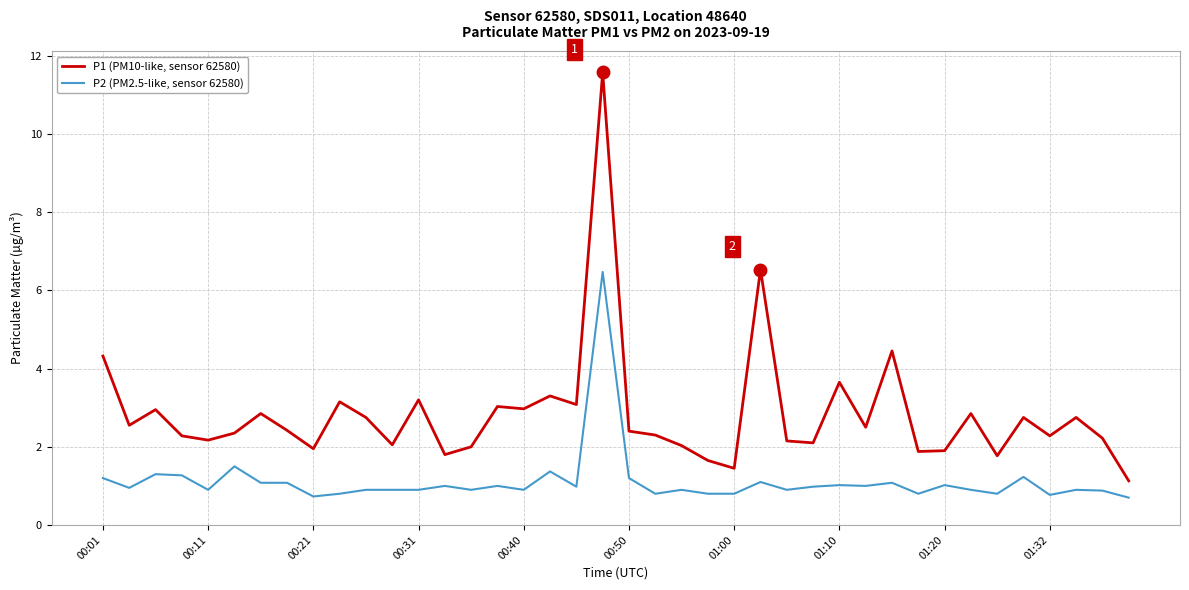

Which series has the largest total across all categories?

P1 (PM10-like, sensor 62580)